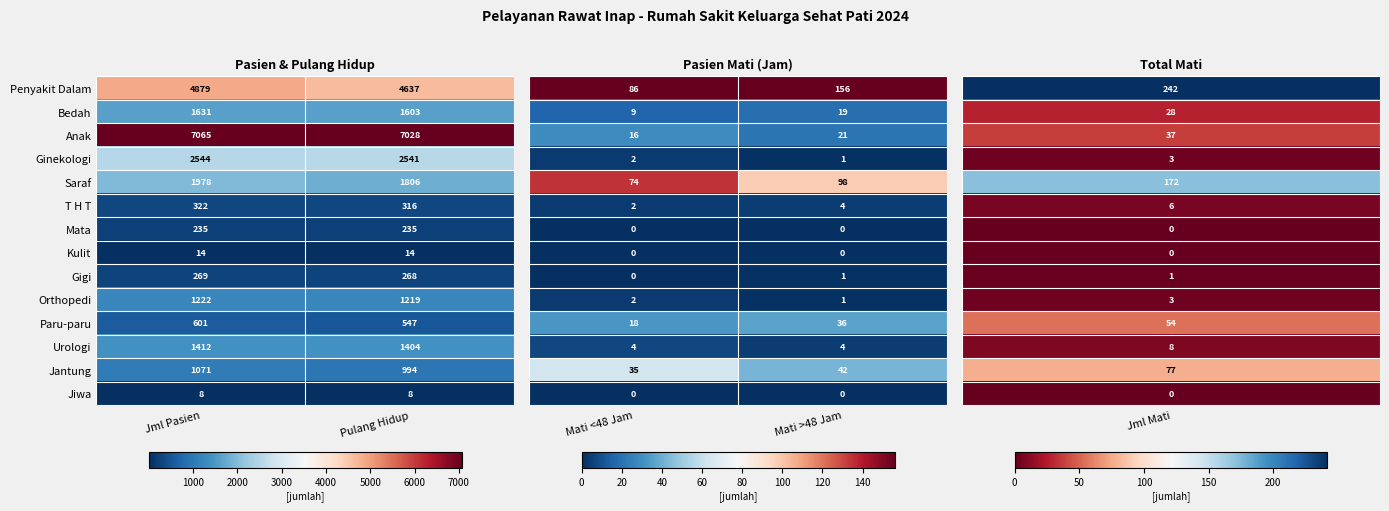

At how many categories does at least one series exceed 0?

2